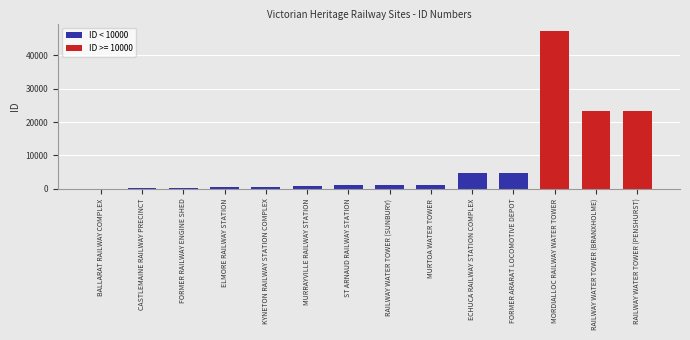

Approximately how many times larger is the value at RAILWAY WATER TOWER (SUNBURY) compared to MURTOA WATER TOWER?

0.9